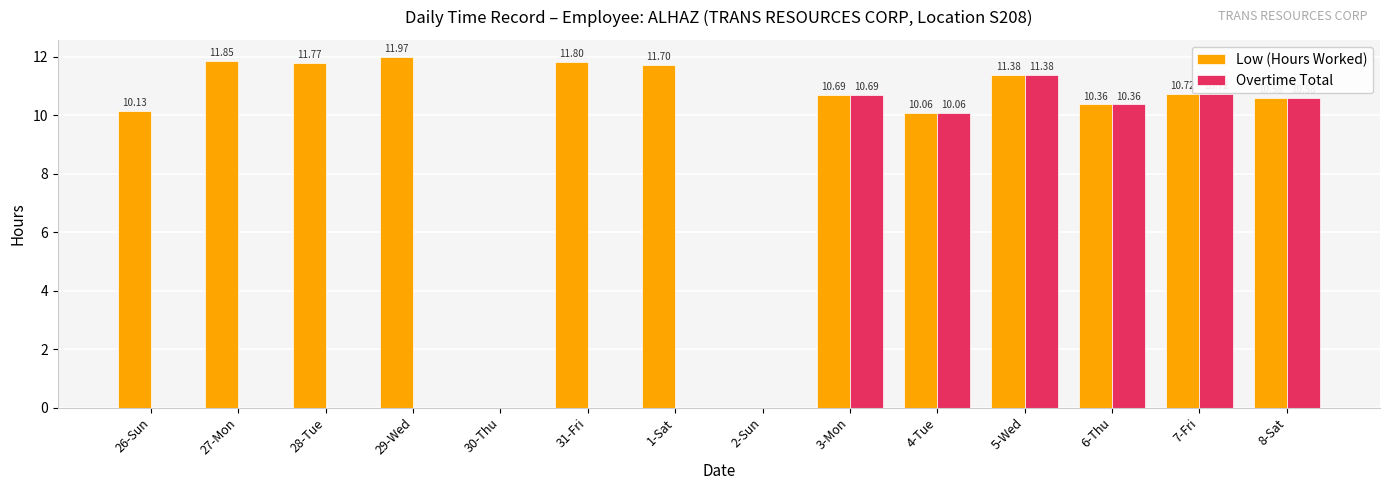

Which series has the largest total across all categories?

Low (Hours Worked)